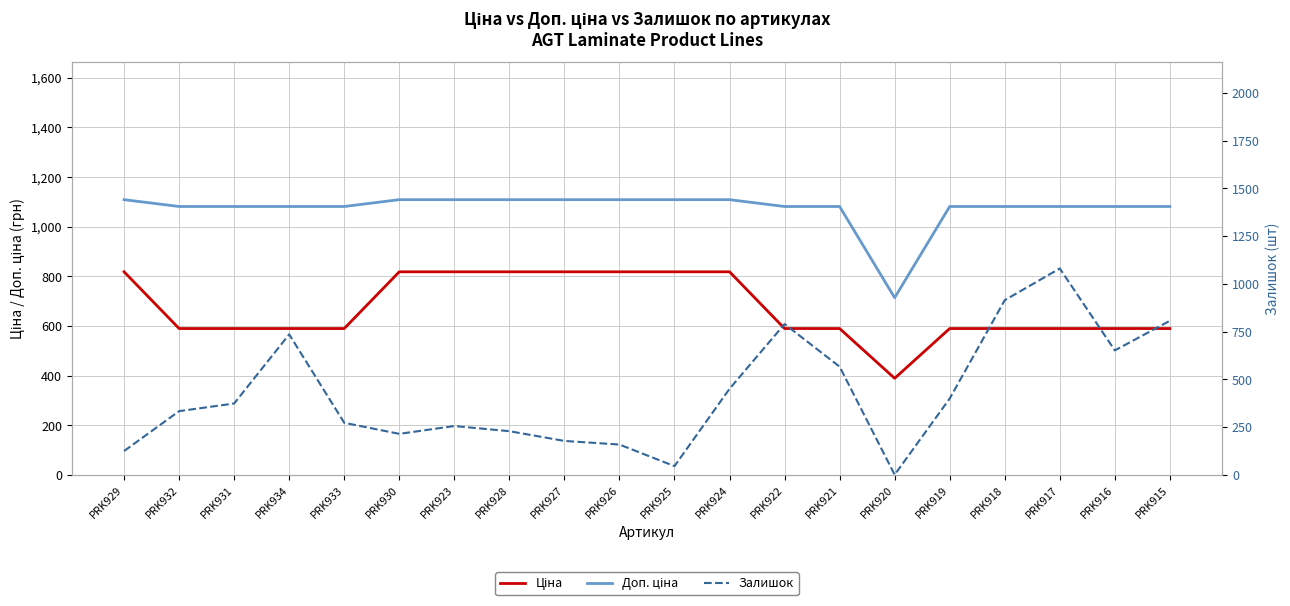

What is the approximate value of Доп. ціна at PRK923?

1109.2